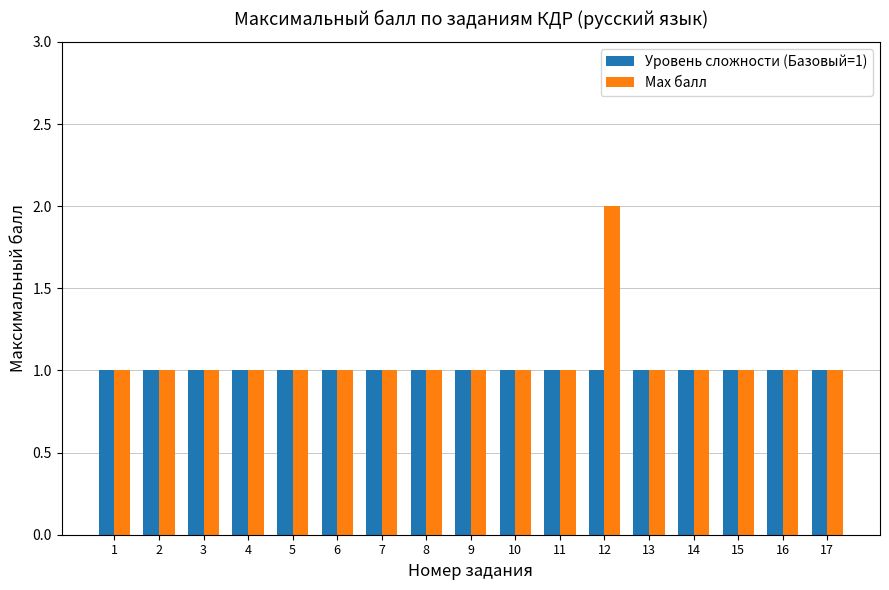

What are all the series names shown in the legend?

Уровень сложности (Базовый=1), Max балл